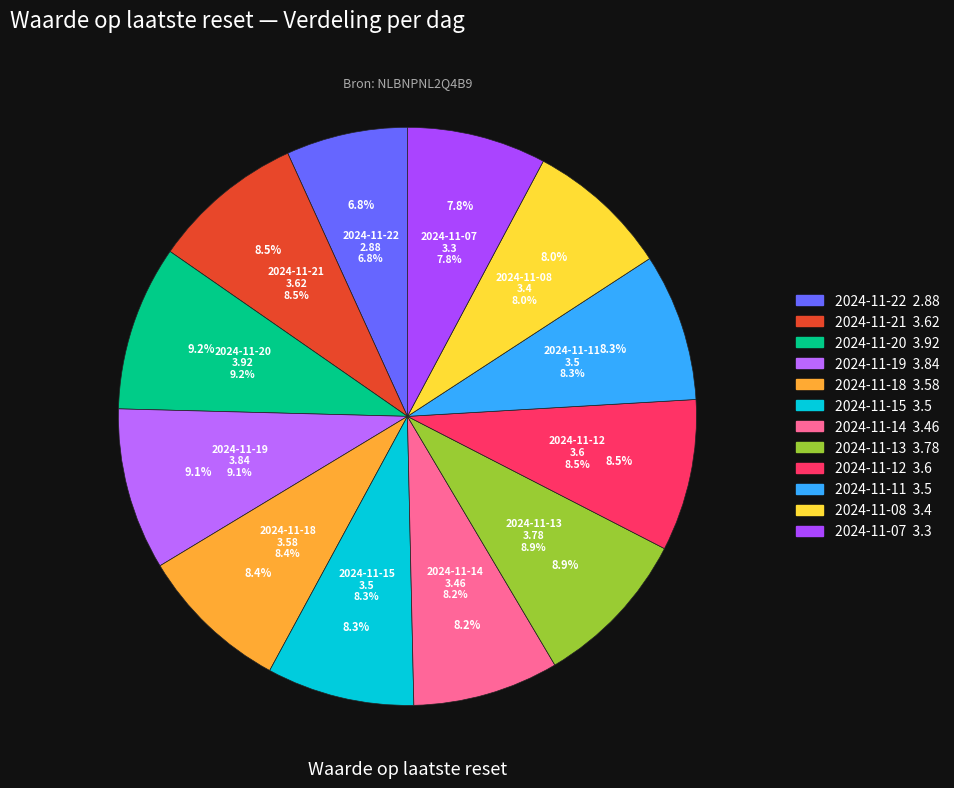

Combined, do 2024-11-18 and 2024-11-15 account for over 50%?

No